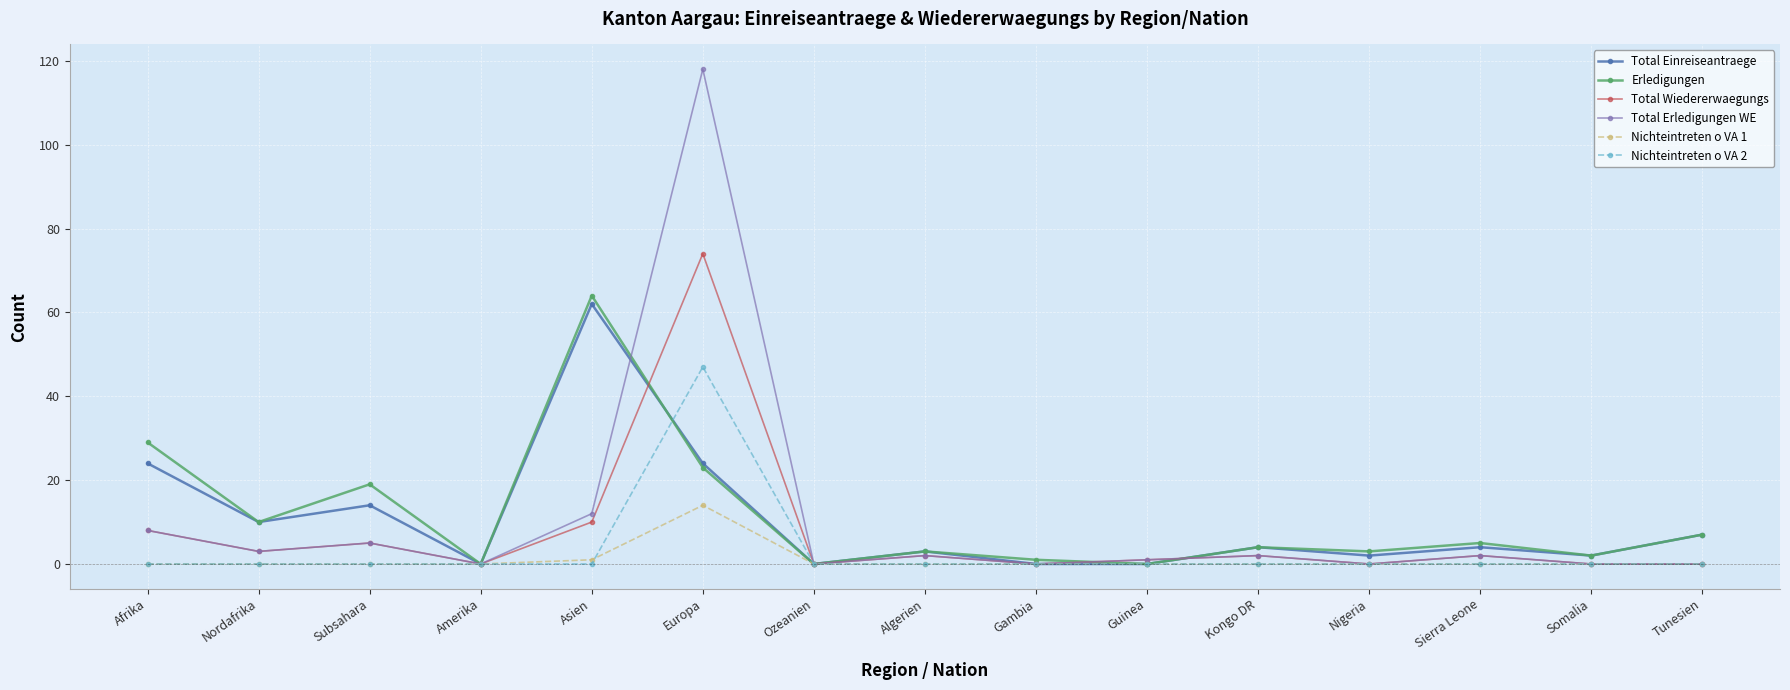

What is the total value across all series at Europa?

300